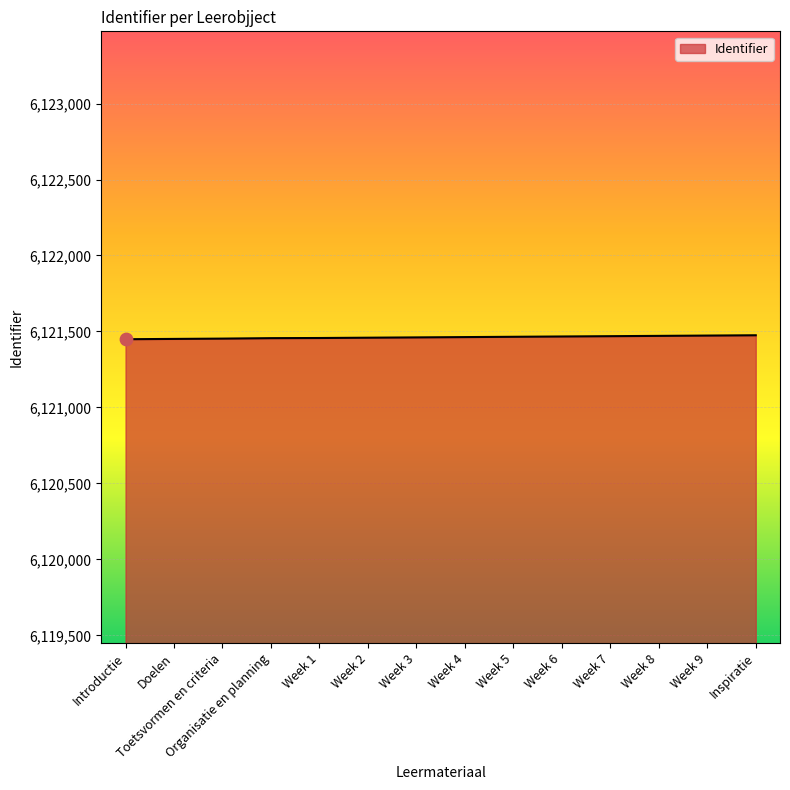

What is the ratio of the value at Inspiratie to the value at Introductie?

1.0